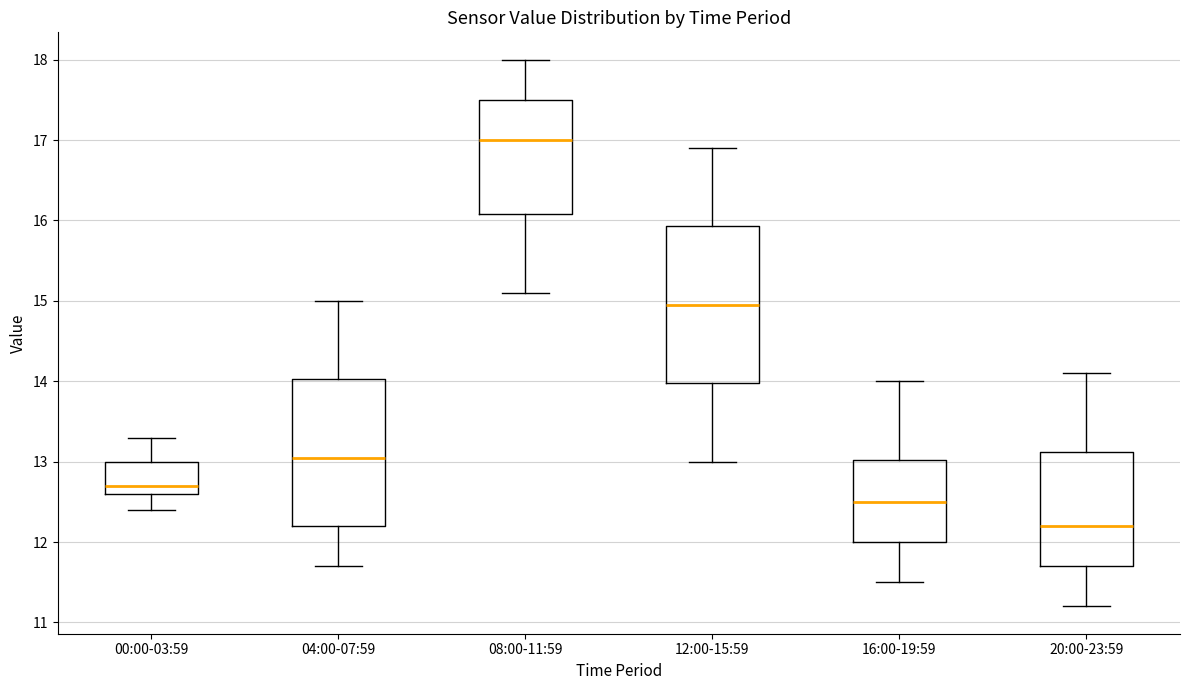

Reading left to right, read every box against the y-axis: the position of its median line, the range the box covers, and the ends of its whiskers. The values are not printed on the chart, so give them approximately, as read against the axis.

00:00-03:59: median 12.7, box 12.6 to 13.0, whiskers 12.4 to 13.3
04:00-07:59: median 13.1, box 12.2 to 14.0, whiskers 11.7 to 15.0
08:00-11:59: median 17.0, box 16.1 to 17.5, whiskers 15.1 to 18.0
12:00-15:59: median 15.0, box 14.0 to 15.9, whiskers 13.0 to 16.9
16:00-19:59: median 12.5, box 12.0 to 13.0, whiskers 11.5 to 14.0
20:00-23:59: median 12.2, box 11.7 to 13.1, whiskers 11.2 to 14.1